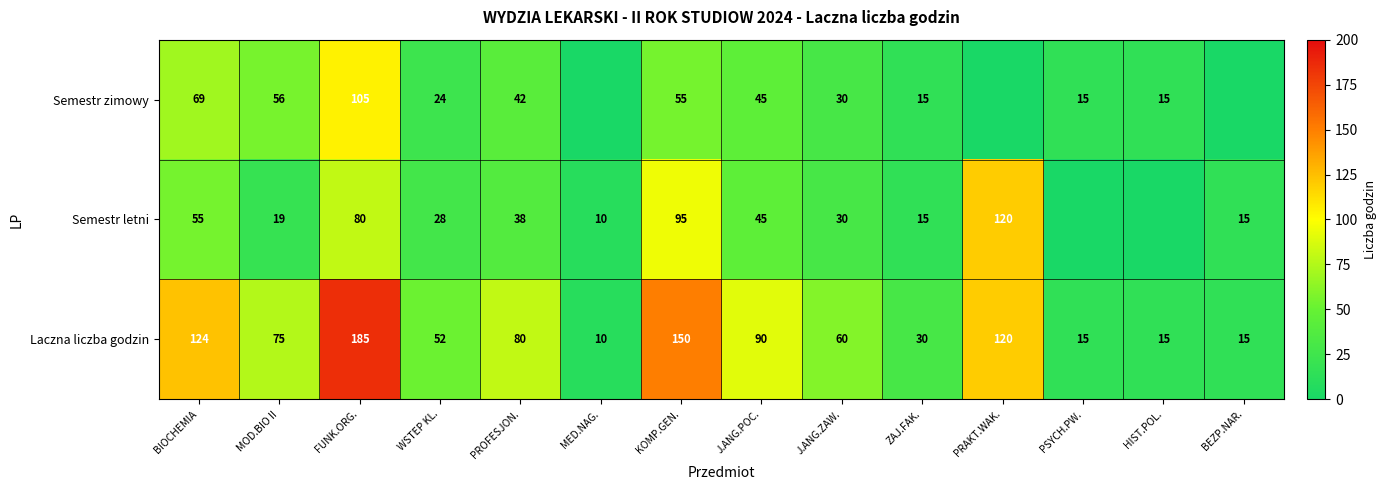

Is the value of Laczna liczba godzin at WSTEP KL. greater than the value of Semestr letni at WSTEP KL.?

Yes